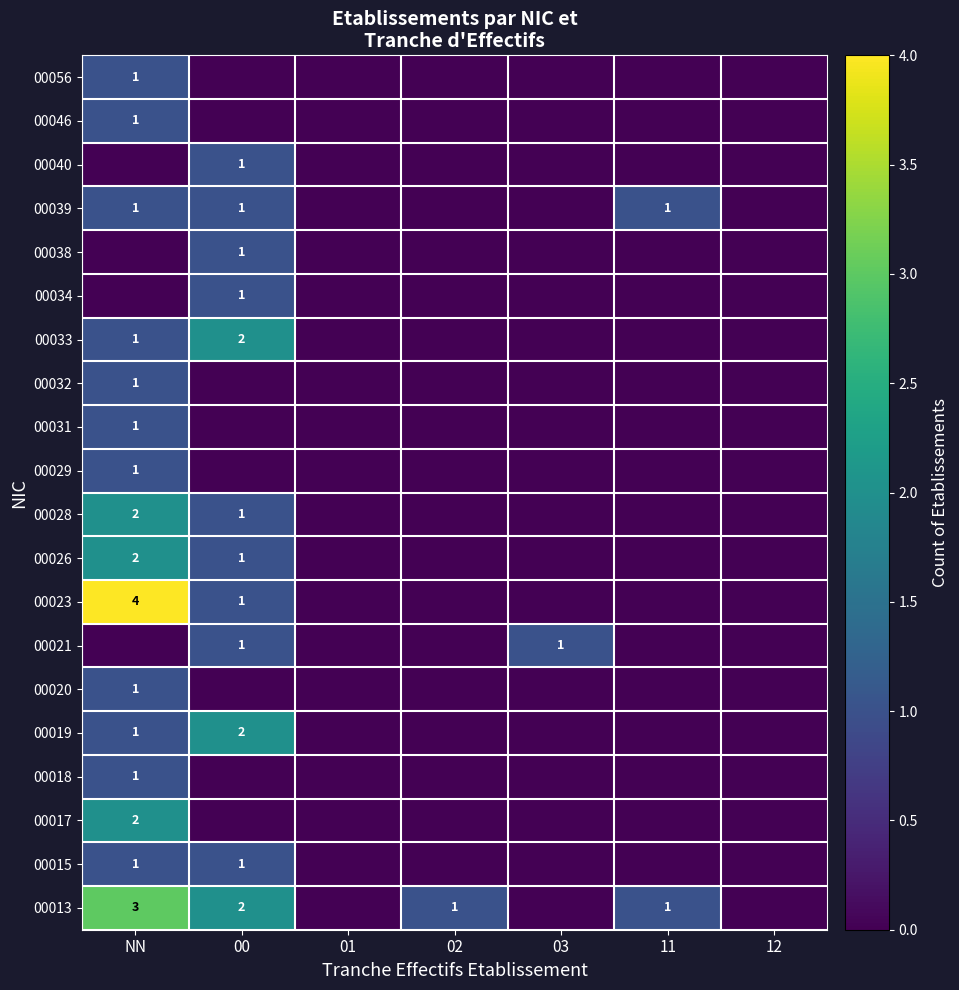

Which category has the highest value across all series?

NN